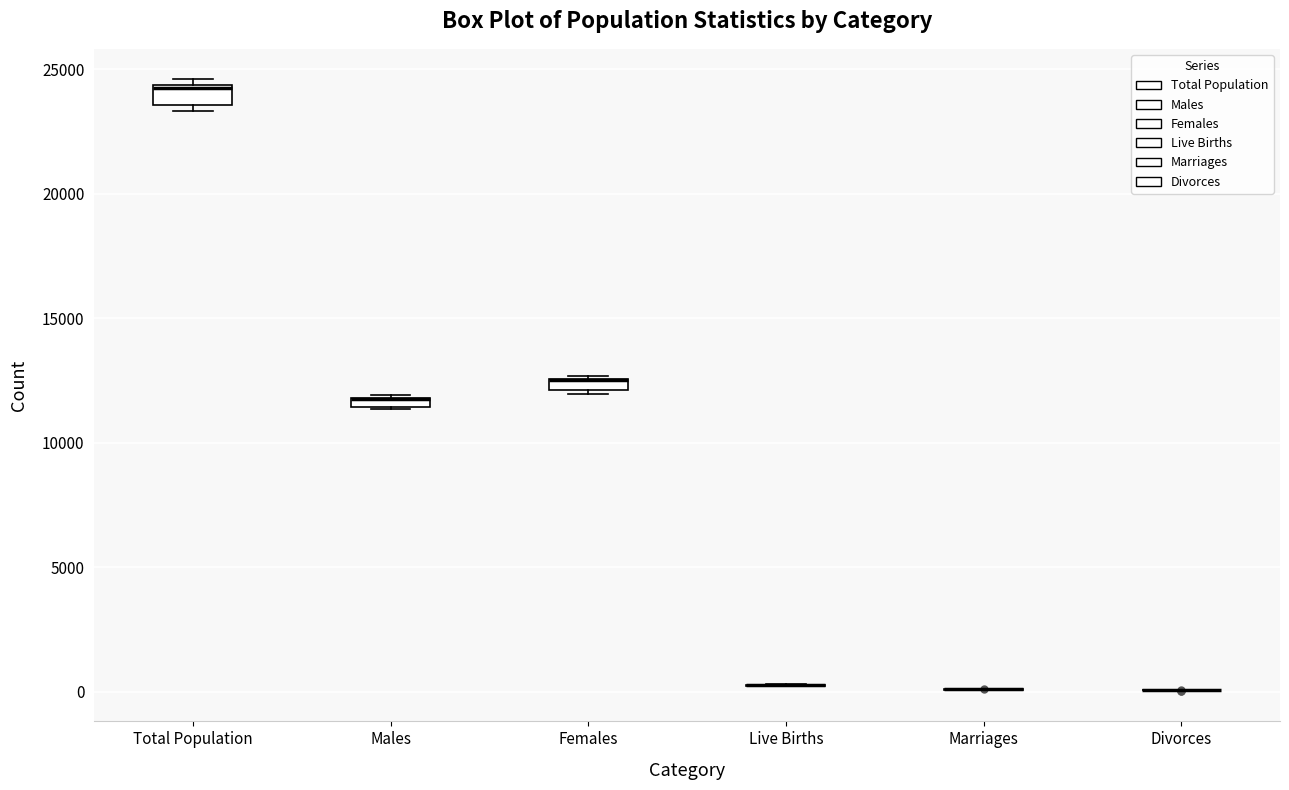

Where is the upper edge of the box for Males on the y-axis? The values are not printed on the chart, so give them approximately, as read against the axis.

12000